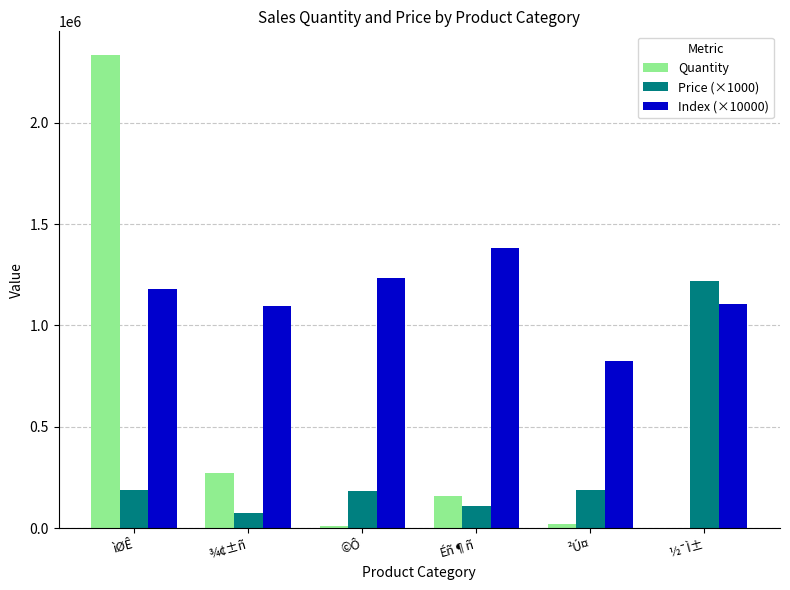

The value of Quantity at ¾¢±ñ is 273109. True or false?

True